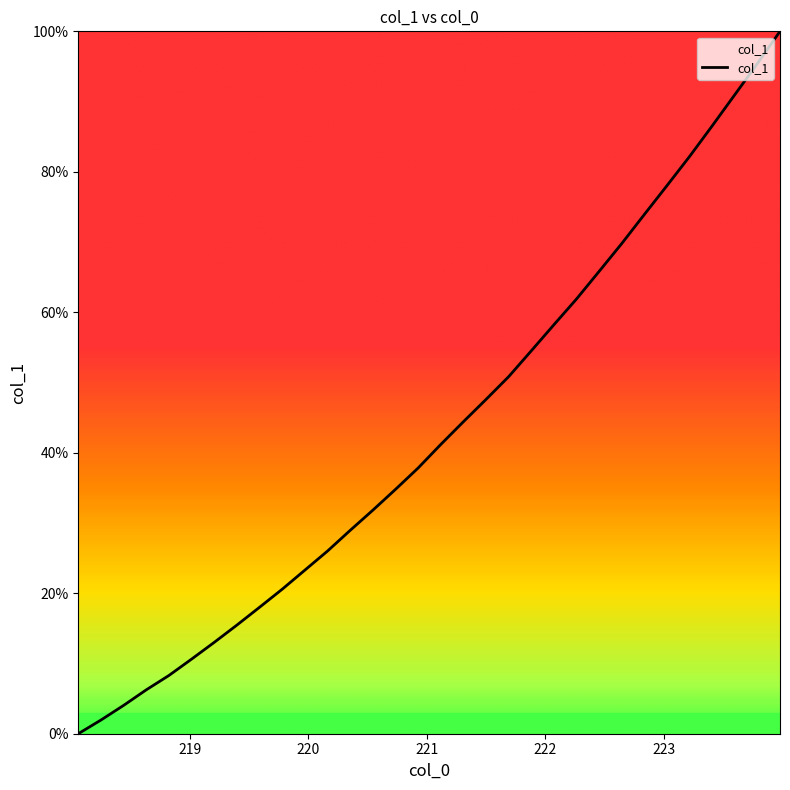

What is the difference between the maximum and minimum values?

100.0